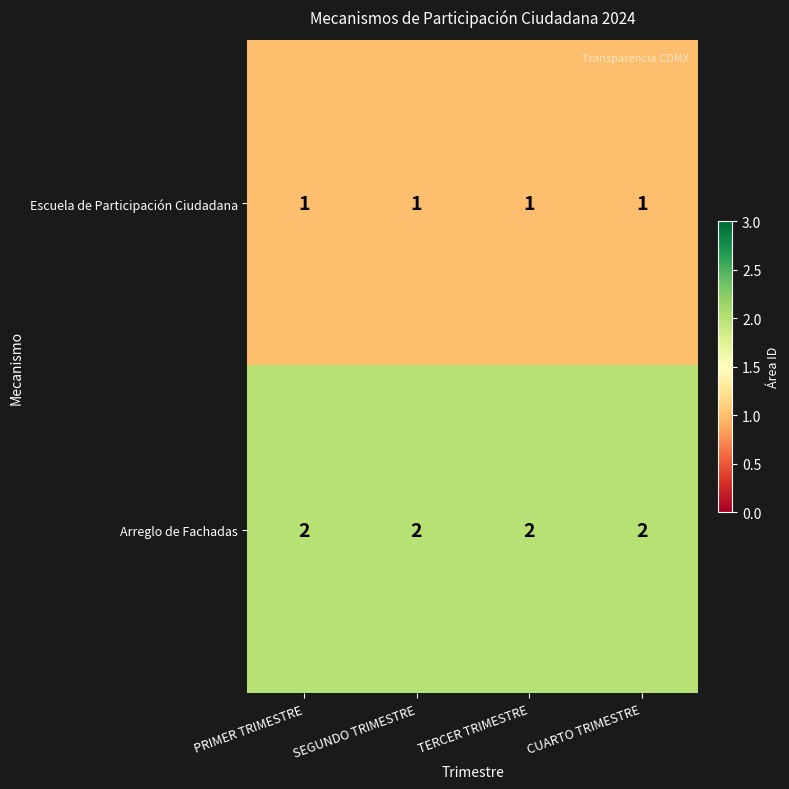

At TERCER TRIMESTRE, list the series in order from smallest to largest.

Escuela de Participación Ciudadana, Arreglo de Fachadas